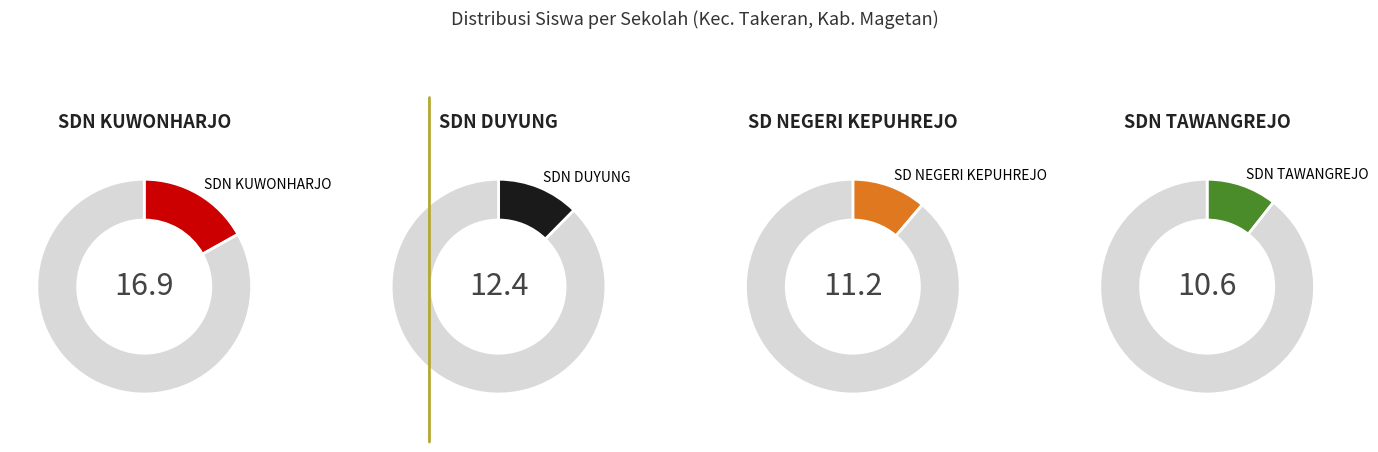

The SD NEGERI SAWOJAJAR 1 slice represents 1% of the pie. True or false?

False